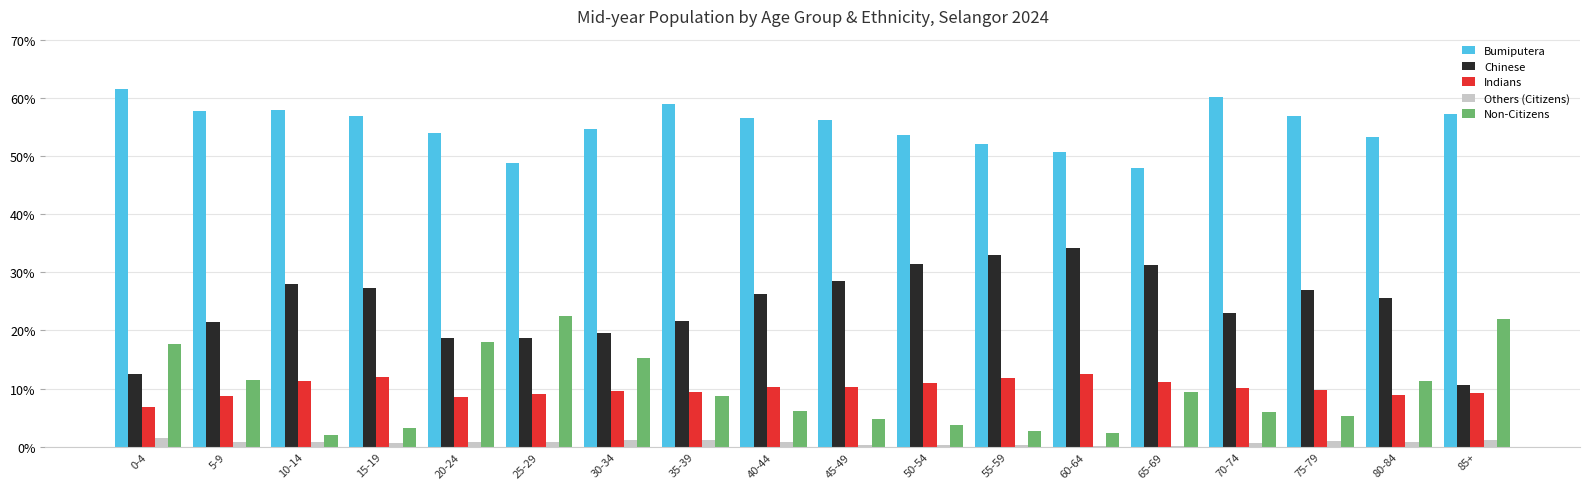

What is the sum of all Bumiputera values?

995.1